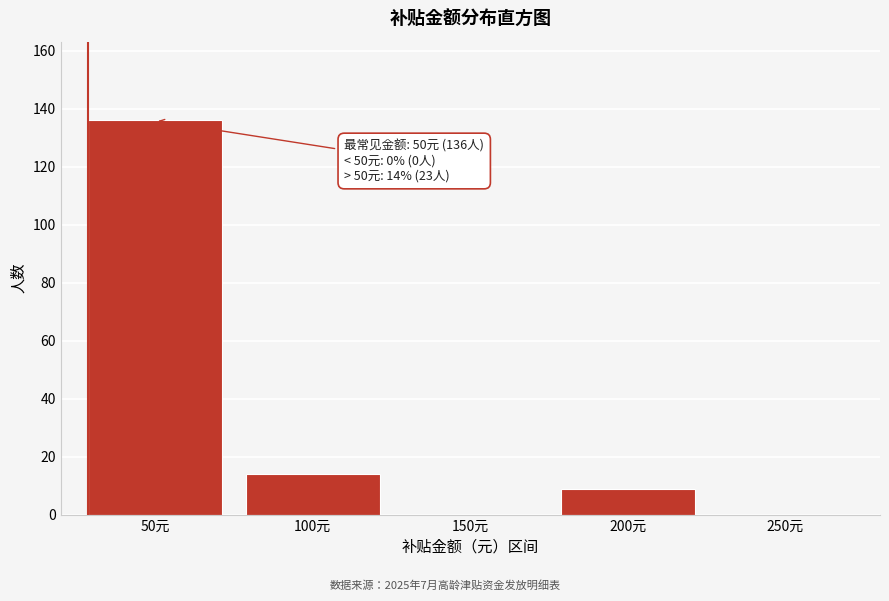

Reading right to left, what are all the values shown in this chart?

250元=0	200元=9	150元=0	100元=14	50元=136